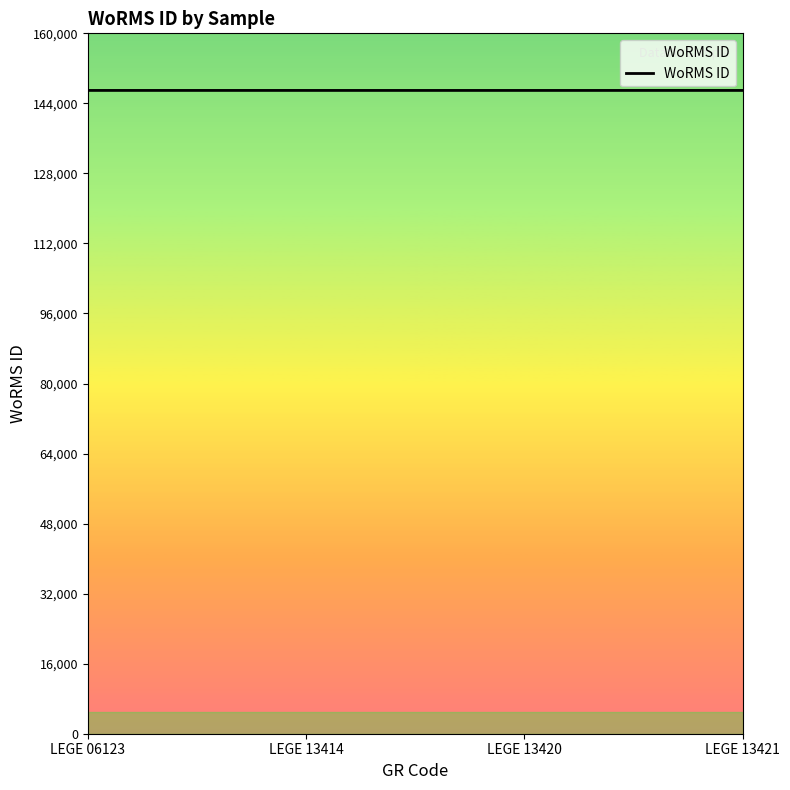

What is the sum of the values at LEGE 13420 and LEGE 13414?

293912